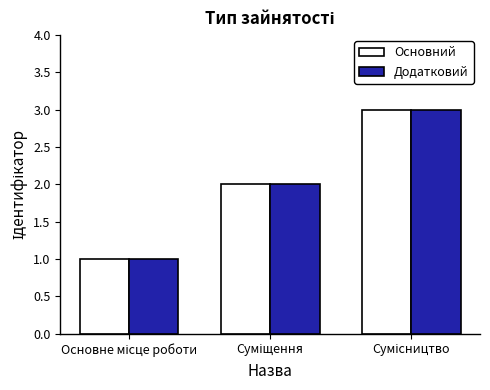

What is the difference between the maximum and minimum values in the Основний series?

2